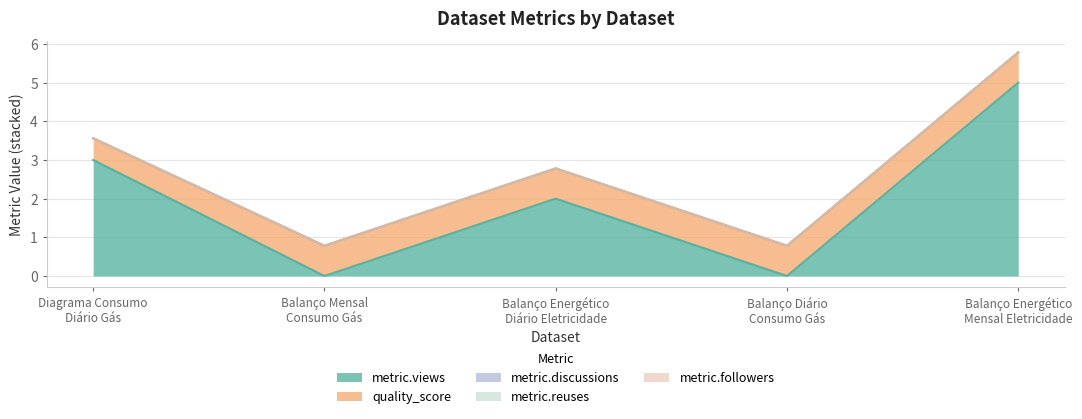

List the series in order of their peak value, lowest first.

metric.discussions, metric.reuses, metric.followers, quality_score, metric.views